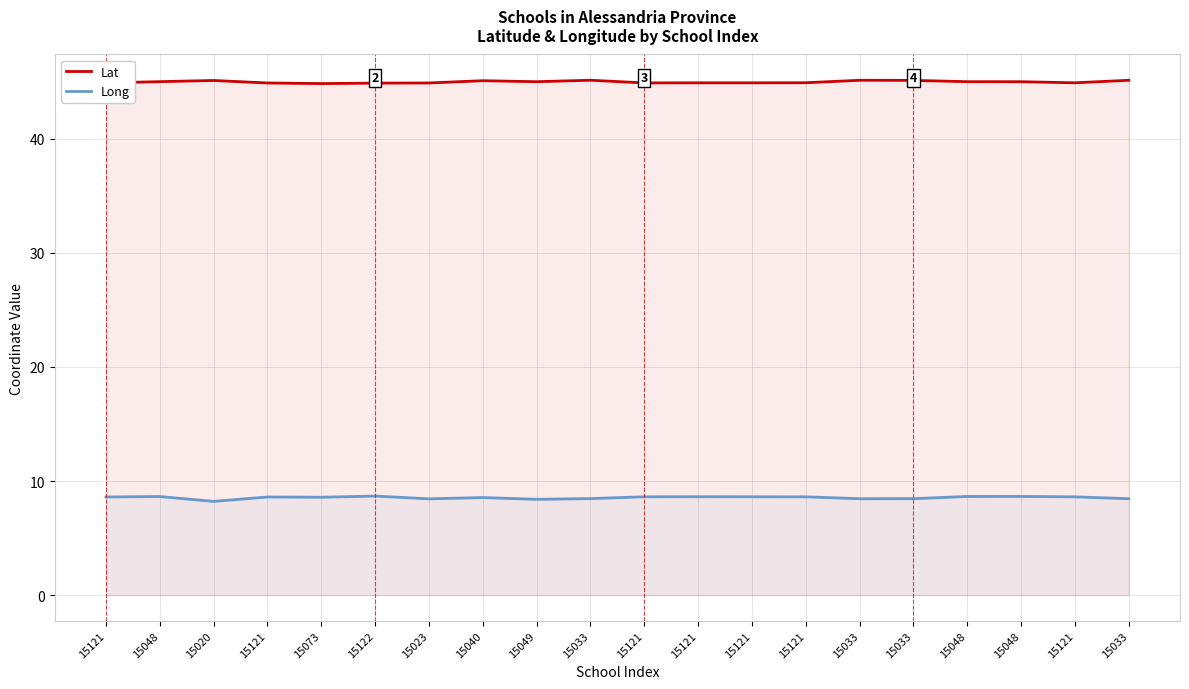

Does the chart have visible grid lines?

Yes